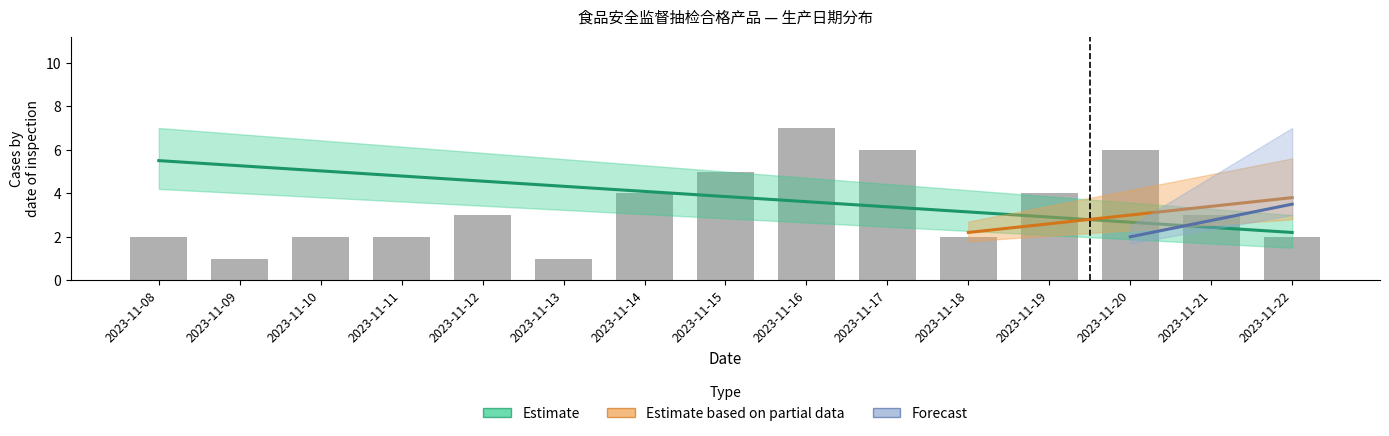

At which label does Estimate first exceed 3?

2023-11-08